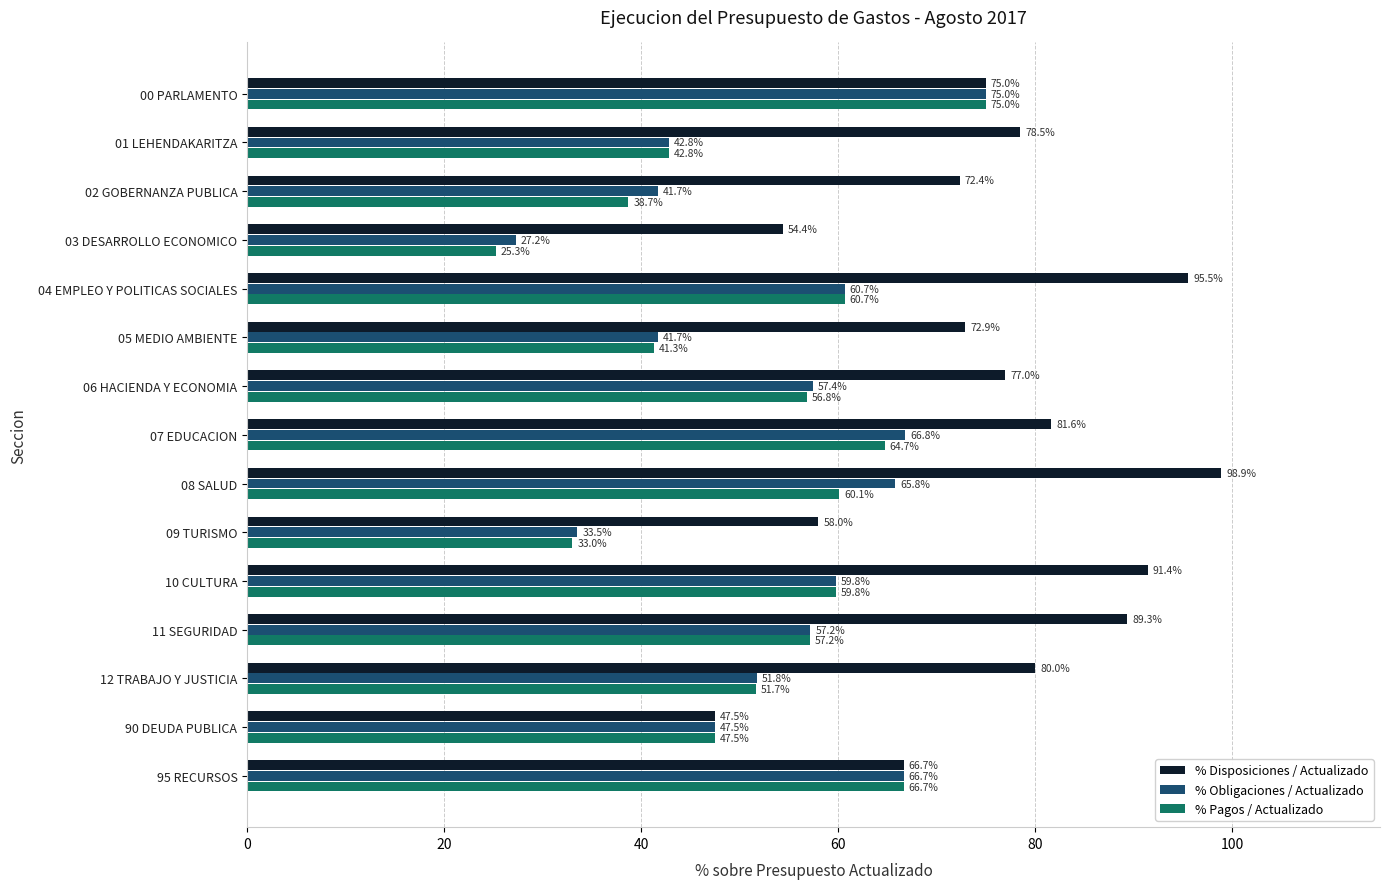

What is the total value across all series at 06 HACIENDA Y ECONOMIA?

191.2